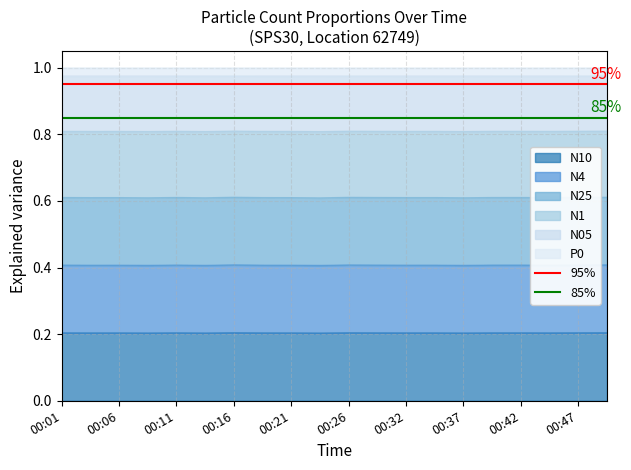

The value of N10 at 00:06 is 0.2. True or false?

True